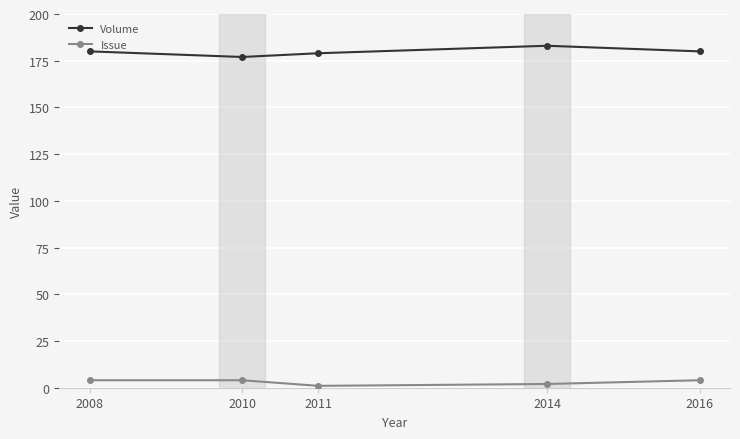

True or false: Issue and Volume intersect in this chart.

False